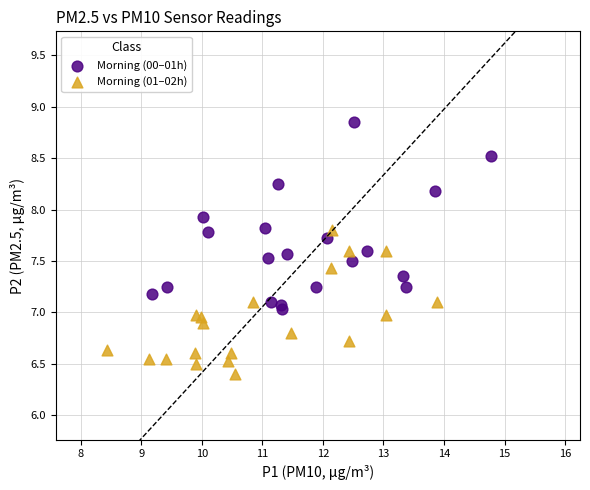

Which series contains the highest Y value?

Morning (00–01h)